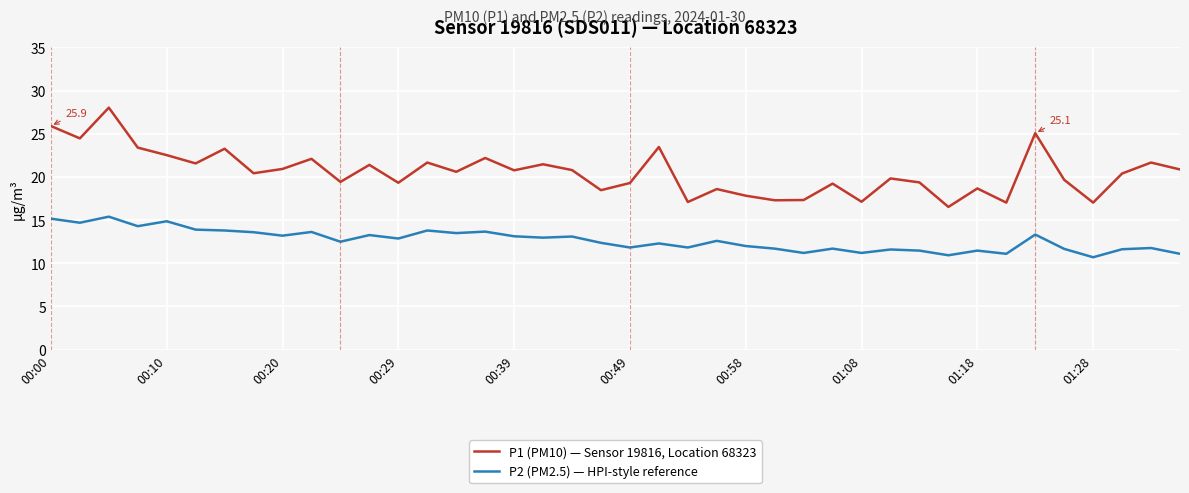

What is the difference between the maximum and minimum values in the P1 (PM10) — Sensor 19816, Location 68323 series?

11.5